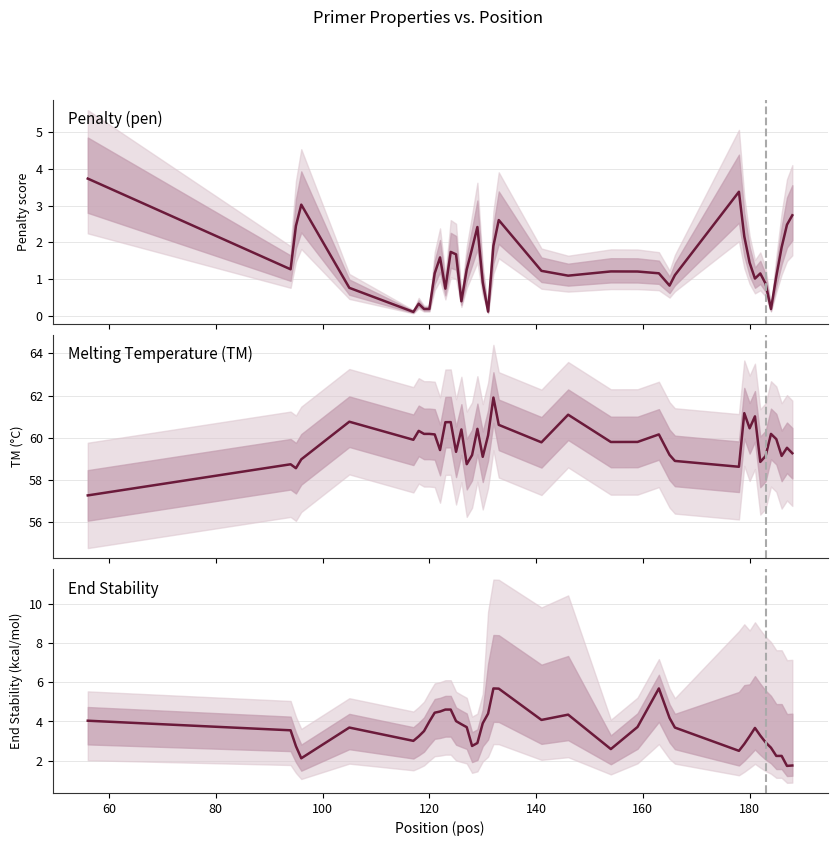

How many points are lower than both their immediate neighbors (excluding endpoints)?

7